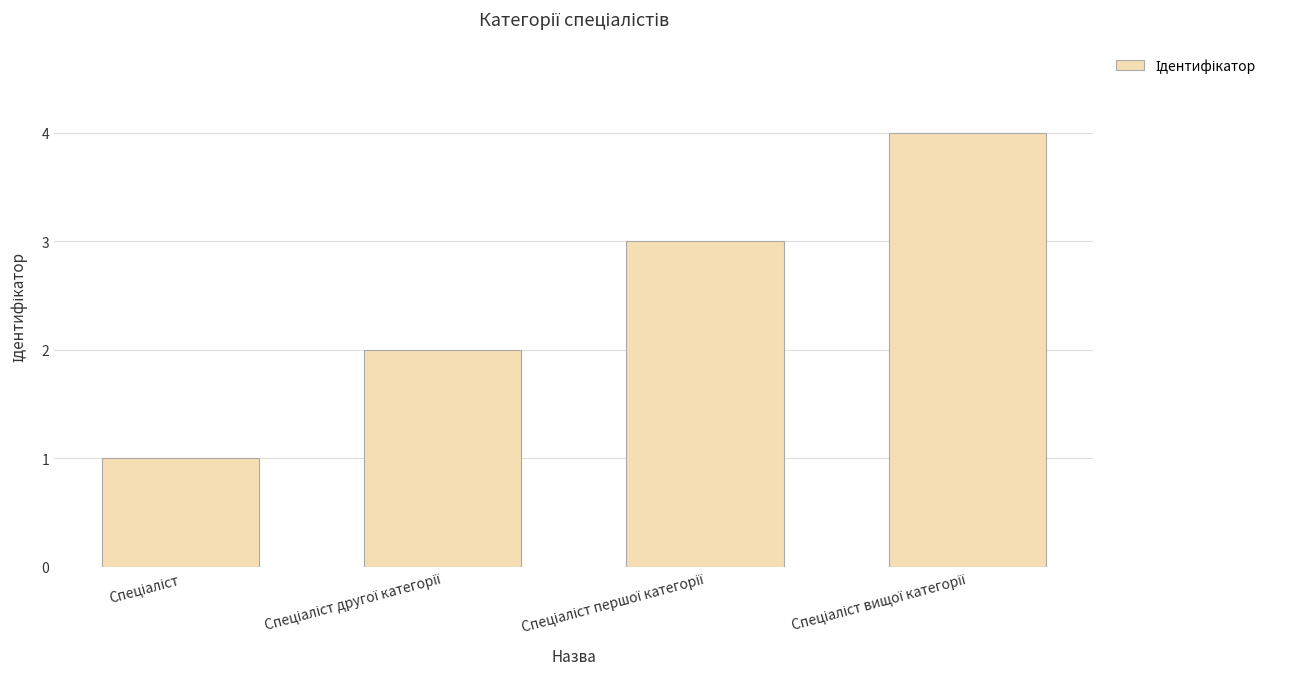

What is the sum of all values?

10